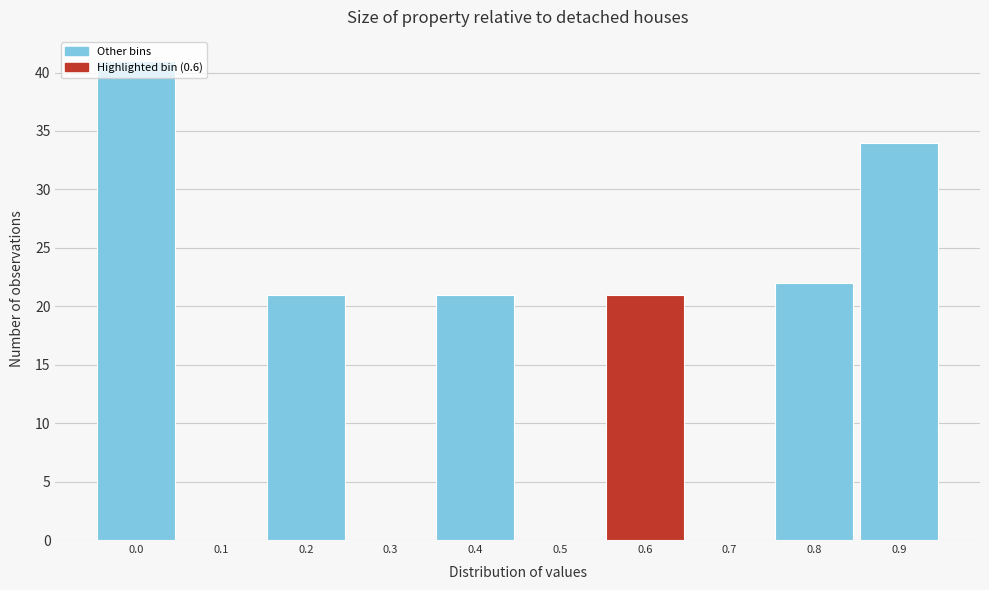

Is it true that the value at 0.9 is 34?

True